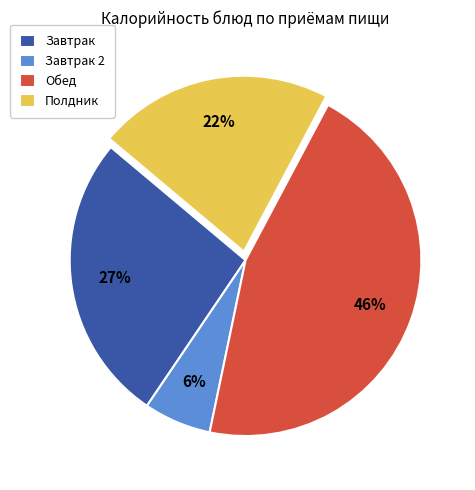

Between Завтрак 2 and Обед, which is larger?

Обед